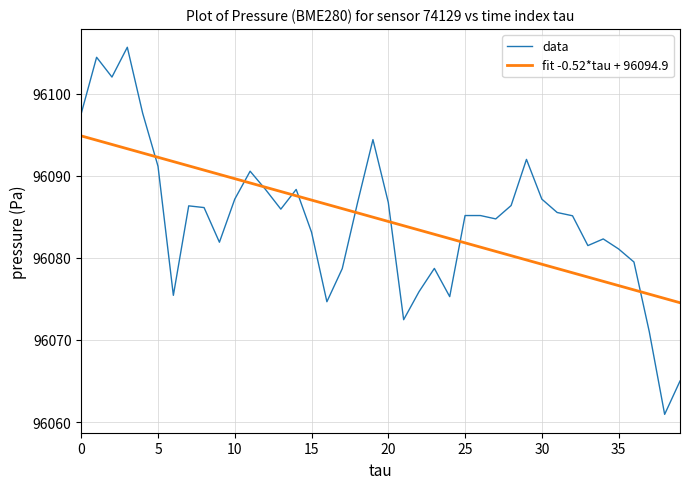

What are all the series names shown in the legend?

data, fit -0.52*tau + 96094.9